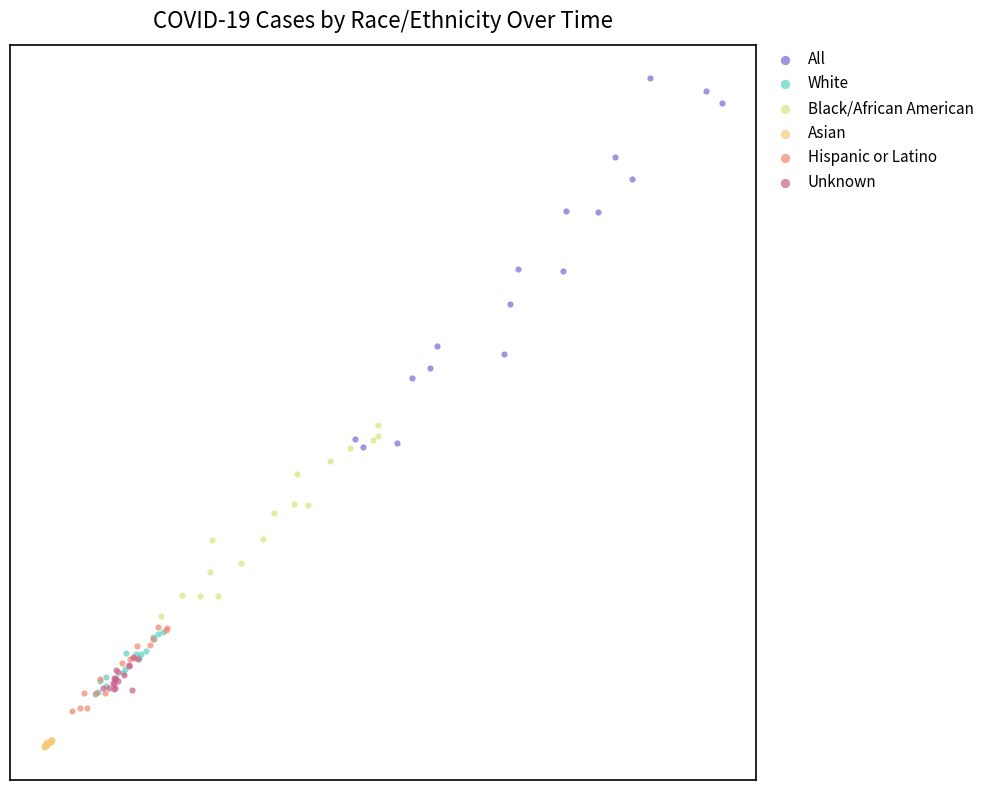

Which series has the widest spread of Y values?

All